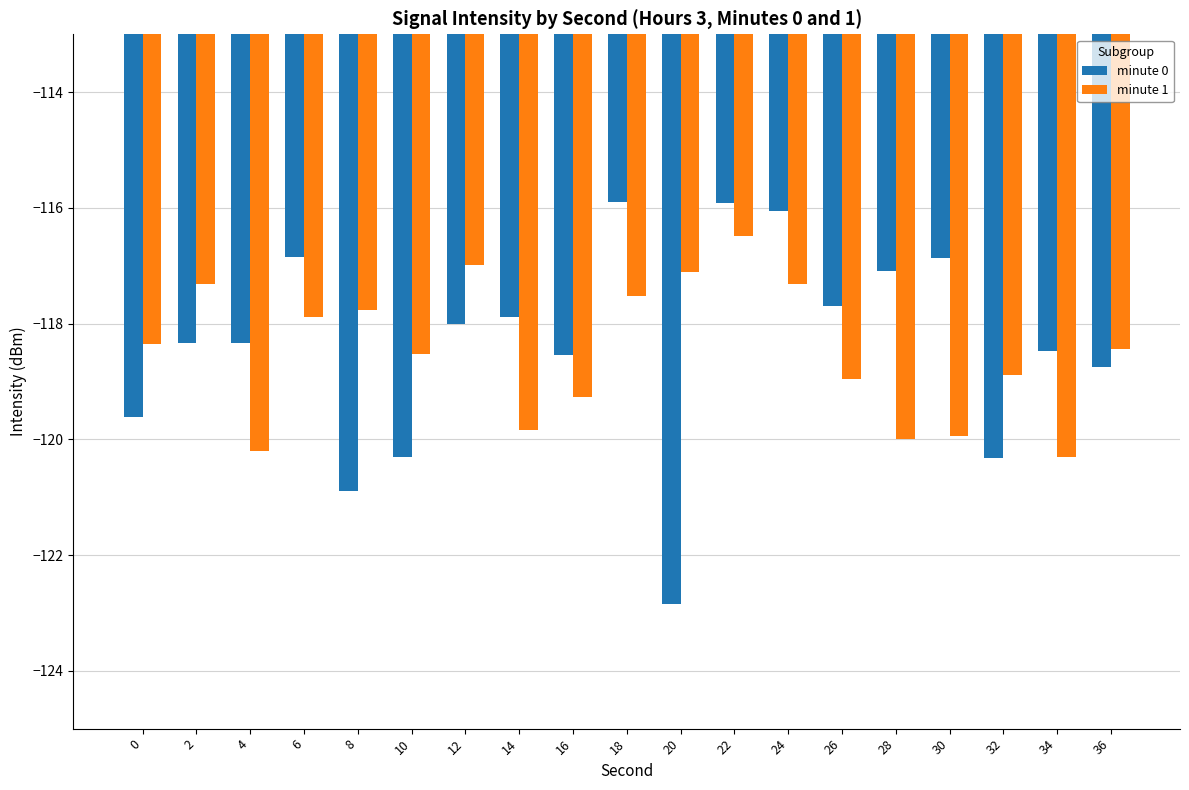

How many groups of bars are there?

19